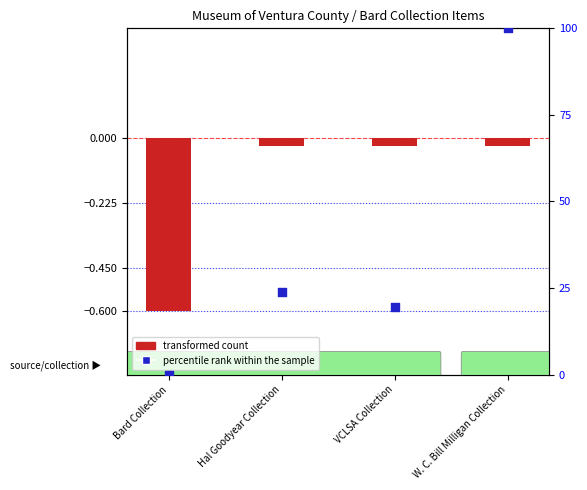

What is the total value across all series at VCLSA Collection?

19.5